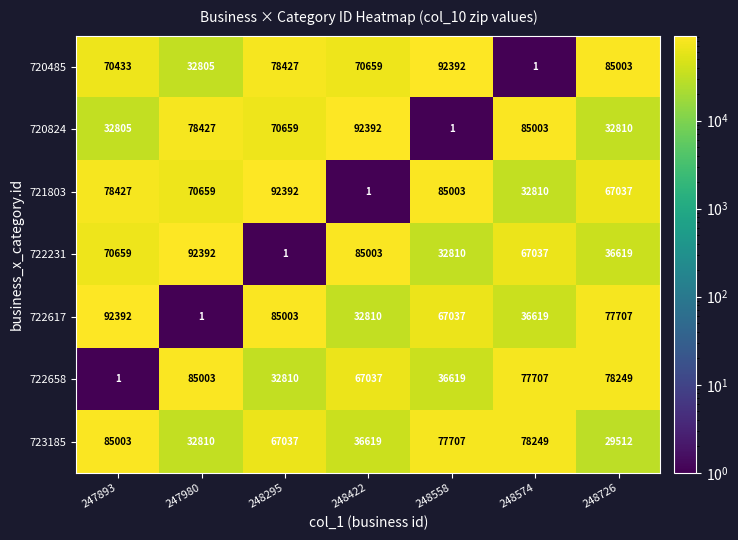

Which series changed the most between 247980 and 248574?

723185